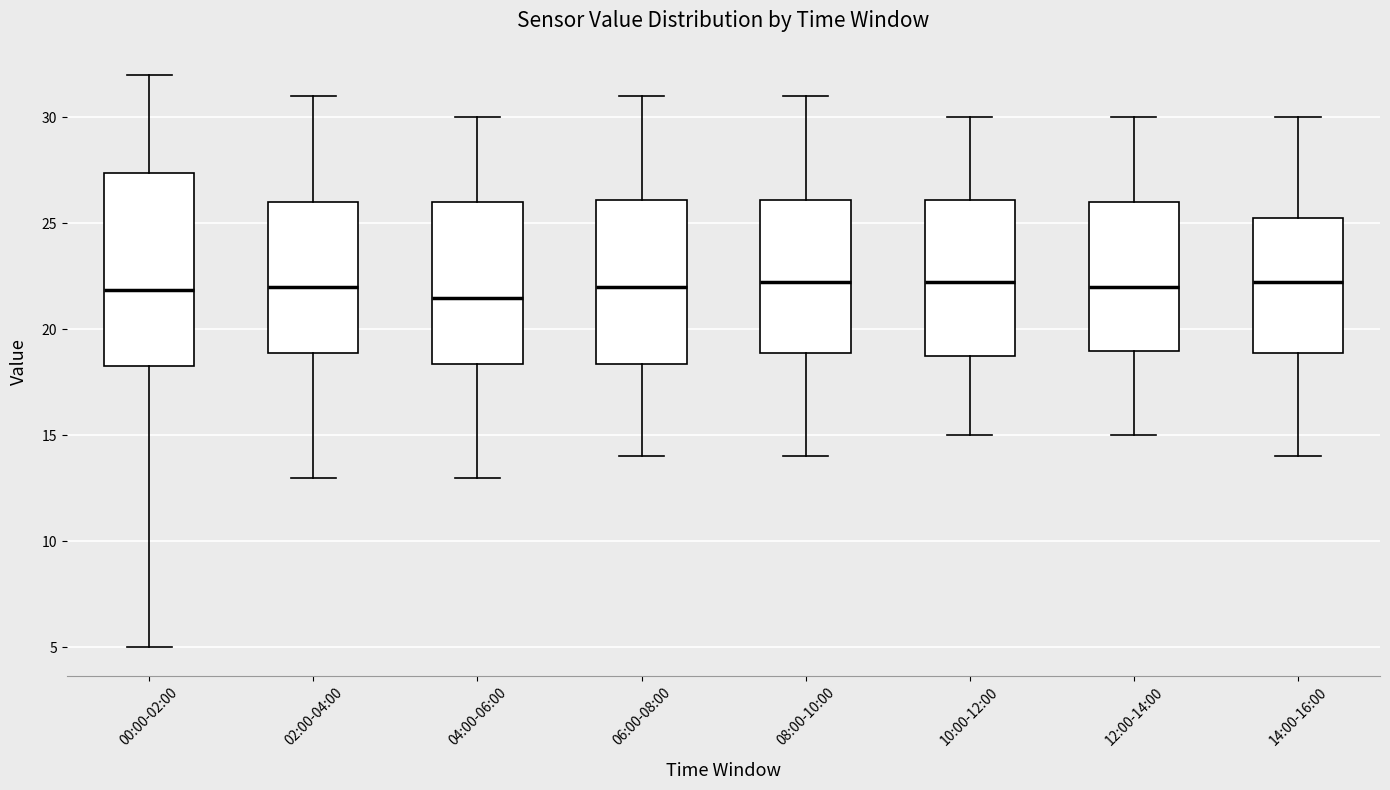

Which box is the tallest, from its lower edge to its upper edge?

00:00-02:00